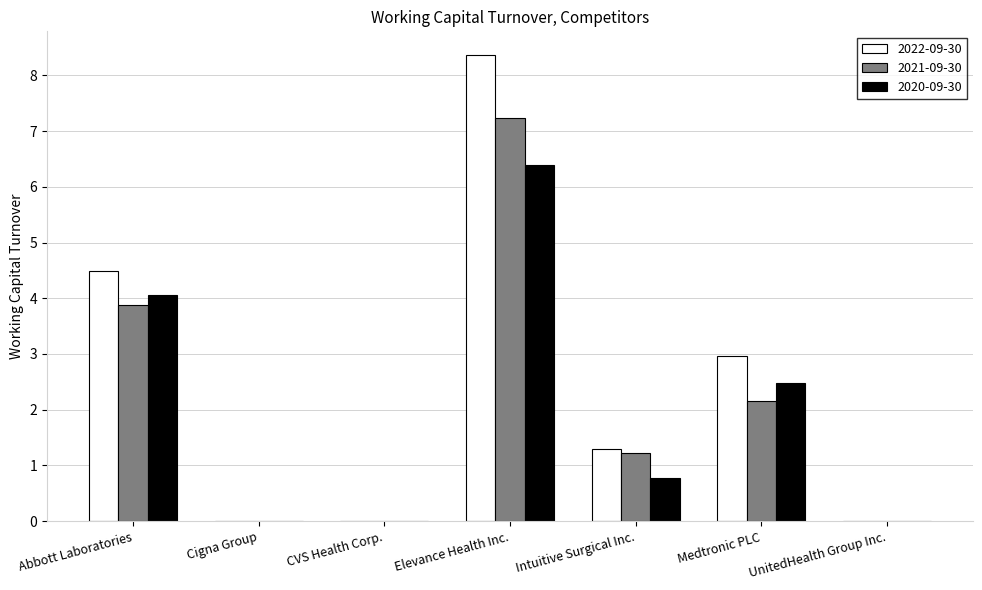

How many categories are shown in the chart?

7